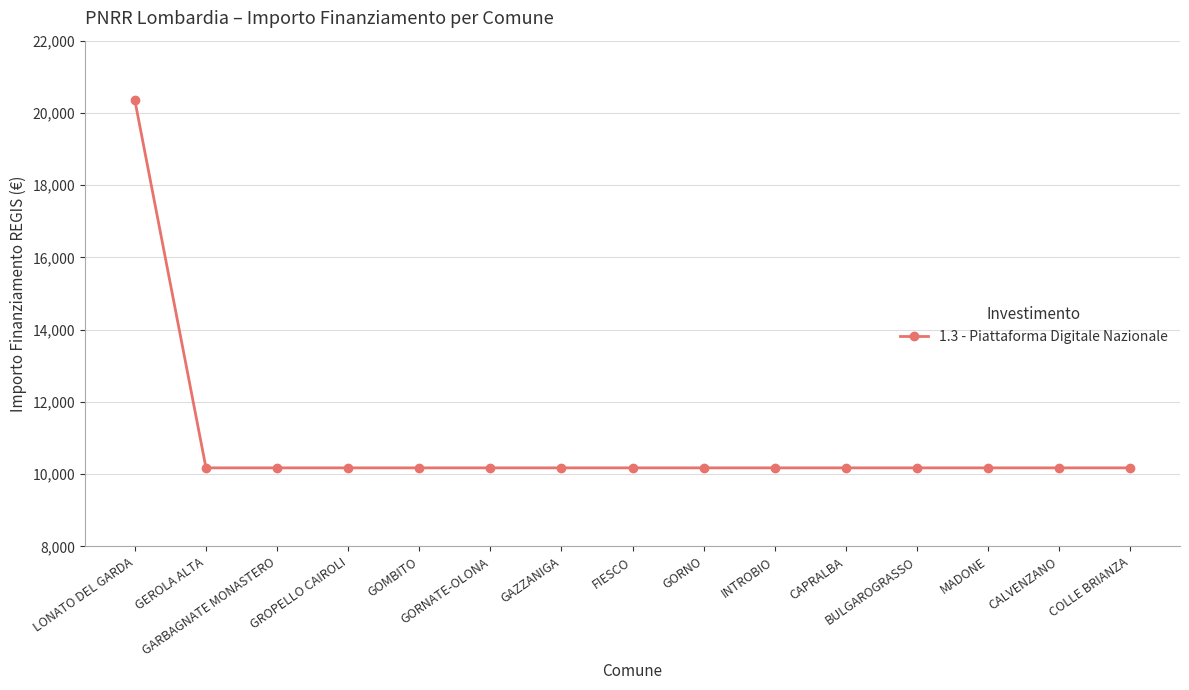

What is the value of the 2nd point from the left?

10172